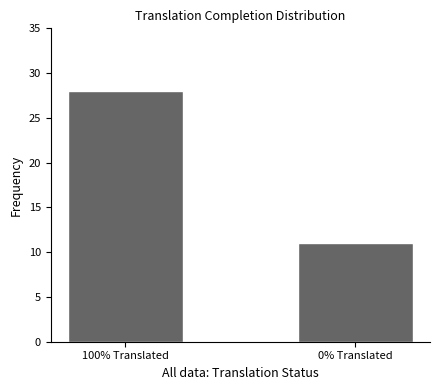

List the labels in order of value, largest first.

100% Translated, 0% Translated